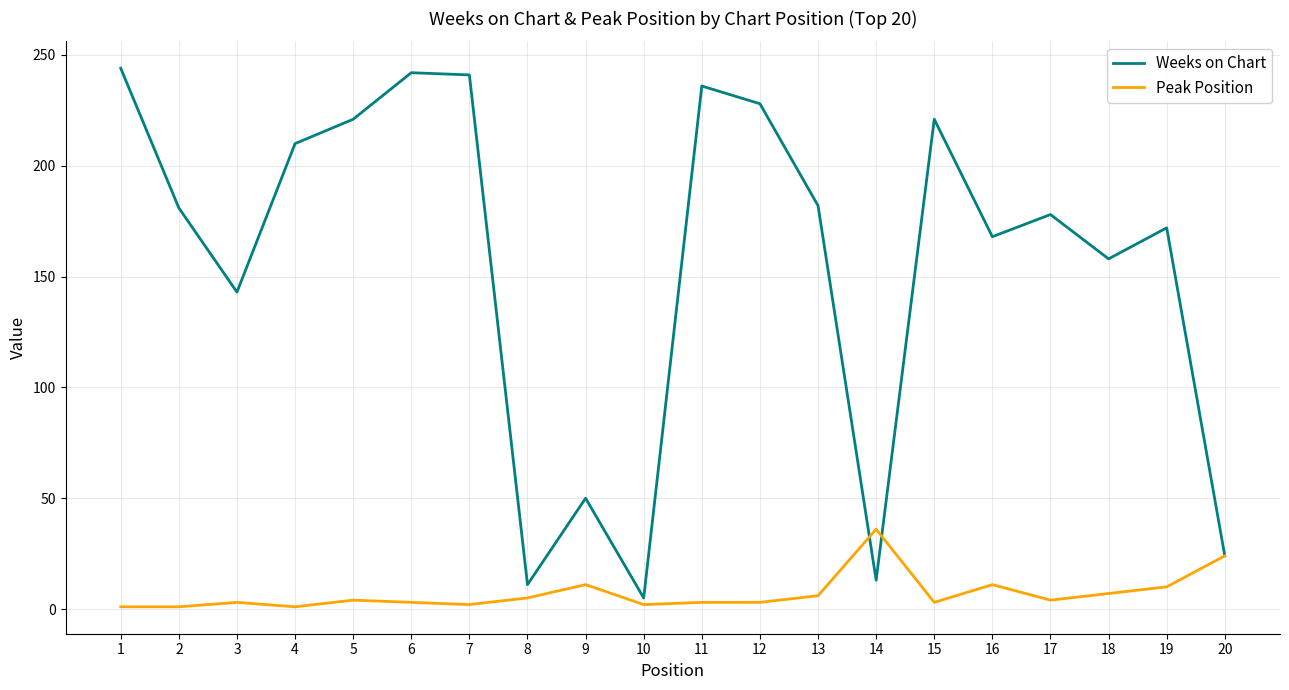

List the series in order of their overall mean, lowest first.

Peak Position, Weeks on Chart